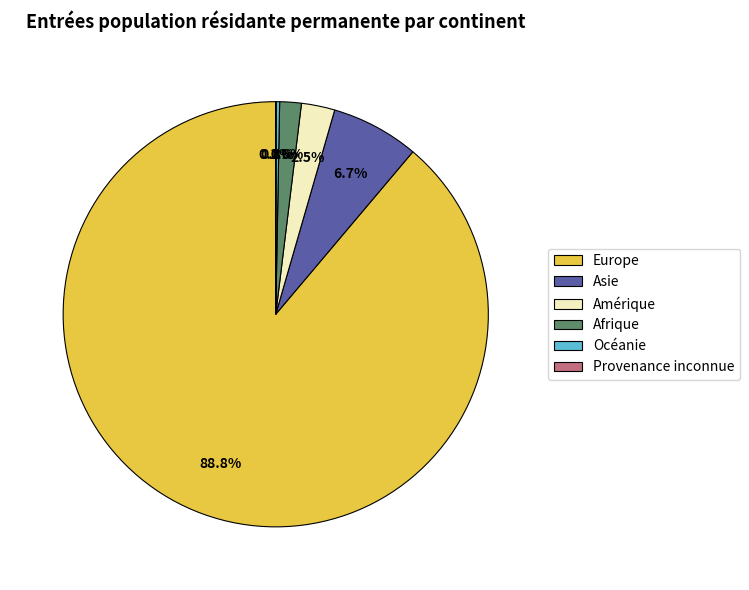

How much of the chart is everything except Asie?

93.3%